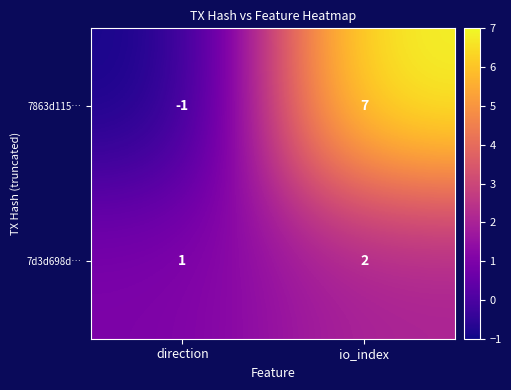

Which series changed the most between direction and io_index?

7863d115…